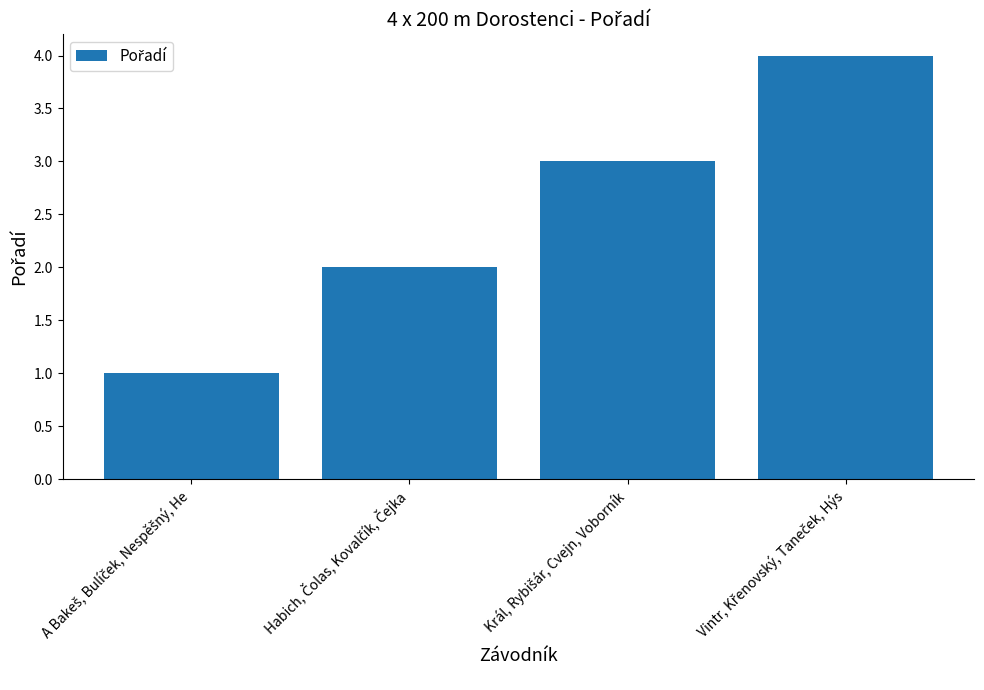

What is the sum of all values?

10